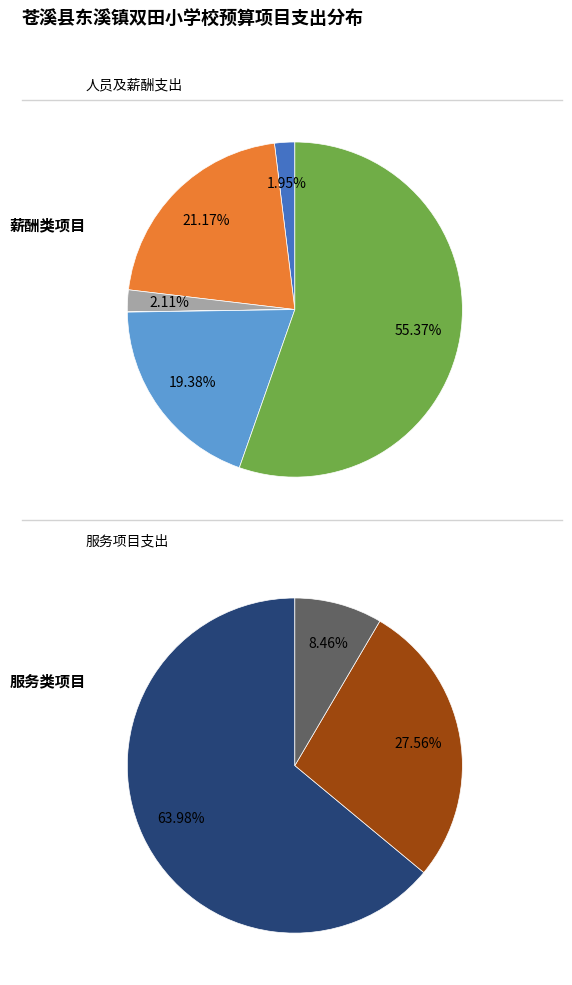

To the nearest percent, what is the combined percentage of 双田小学伙食服务项目 and 其他人员支出?

14%